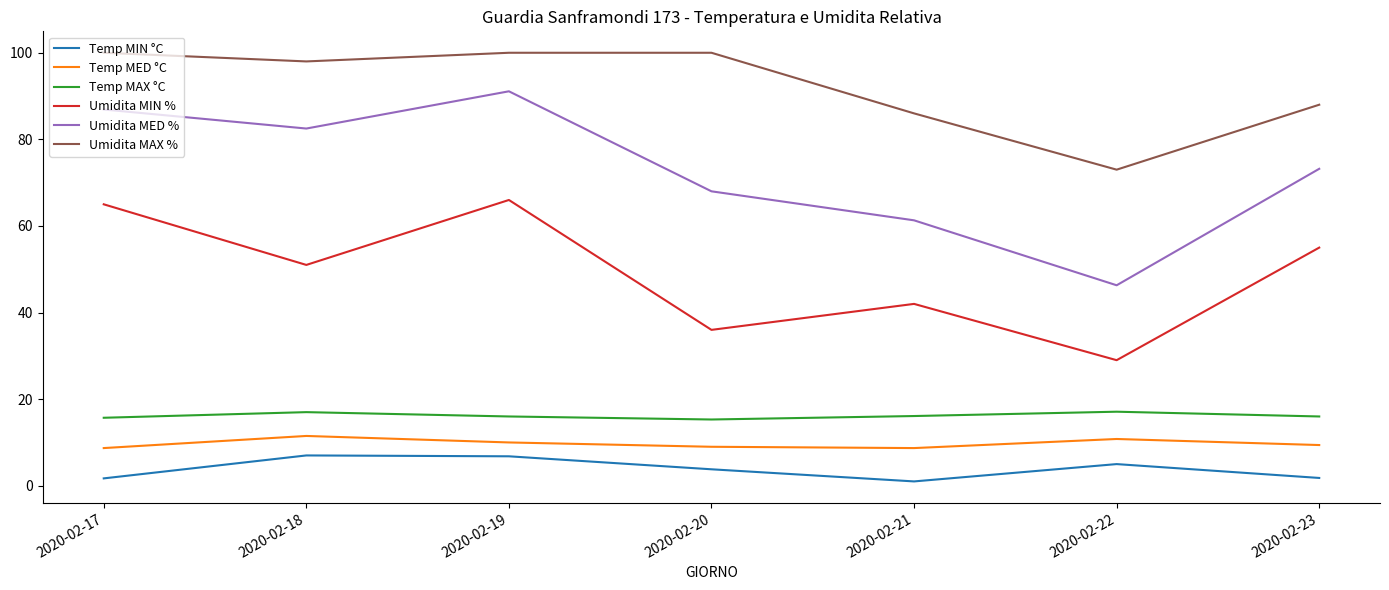

What is the sum of all Temp MAX °C values?

113.2